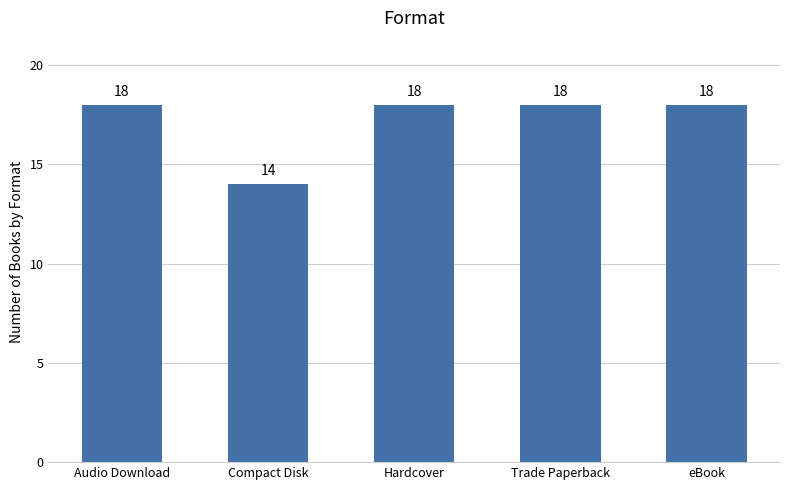

Reading left to right, transcribe all the data shown in this chart.

Audio Download=18	Compact Disk=14	Hardcover=18	Trade Paperback=18	eBook=18